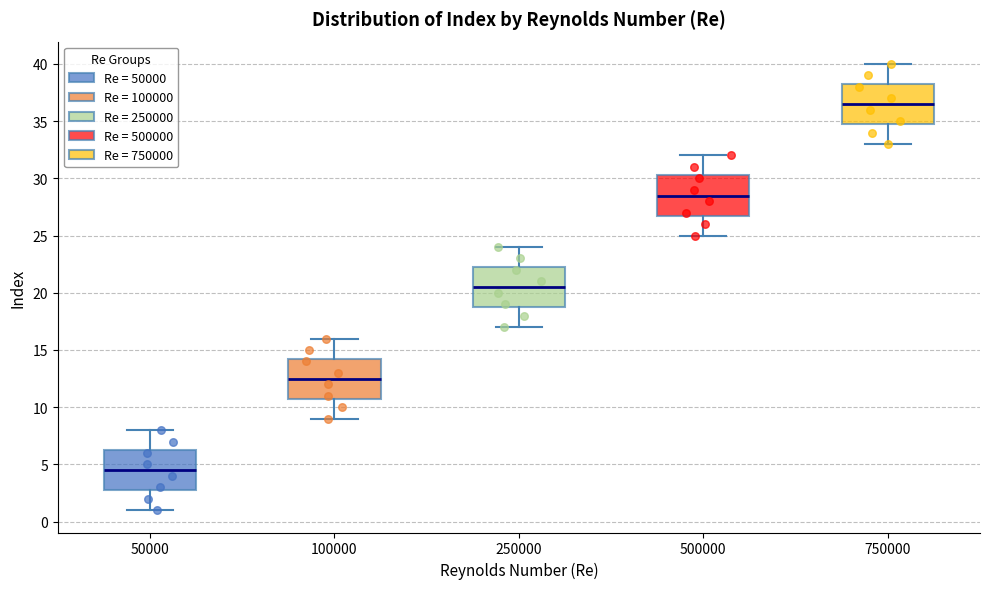

Which box's median line is the highest?

750000